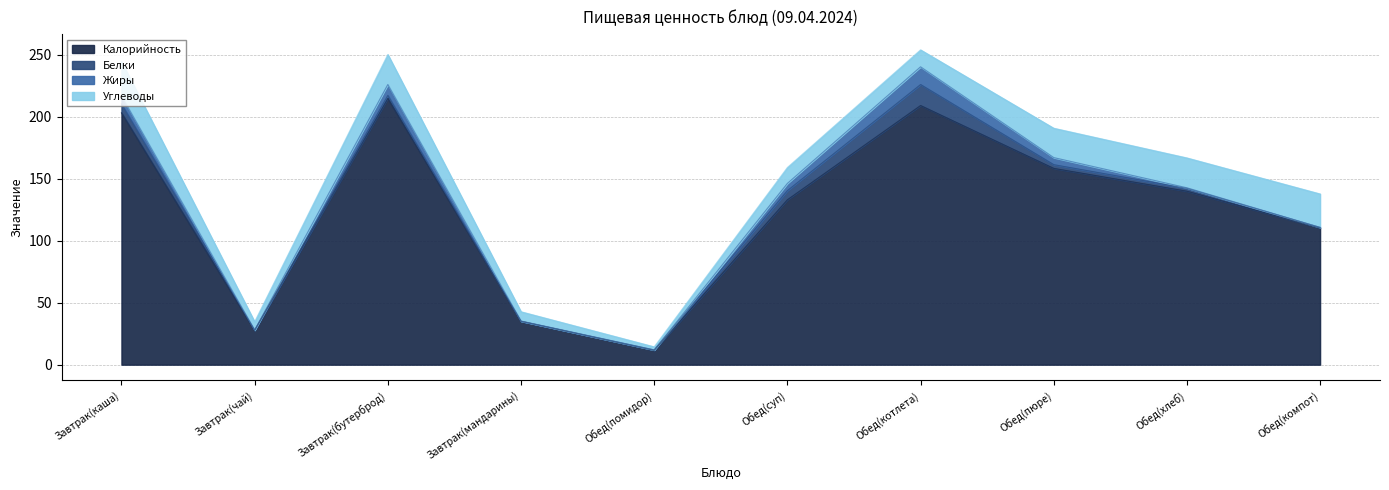

How many data points in Белки are less than 2?

4